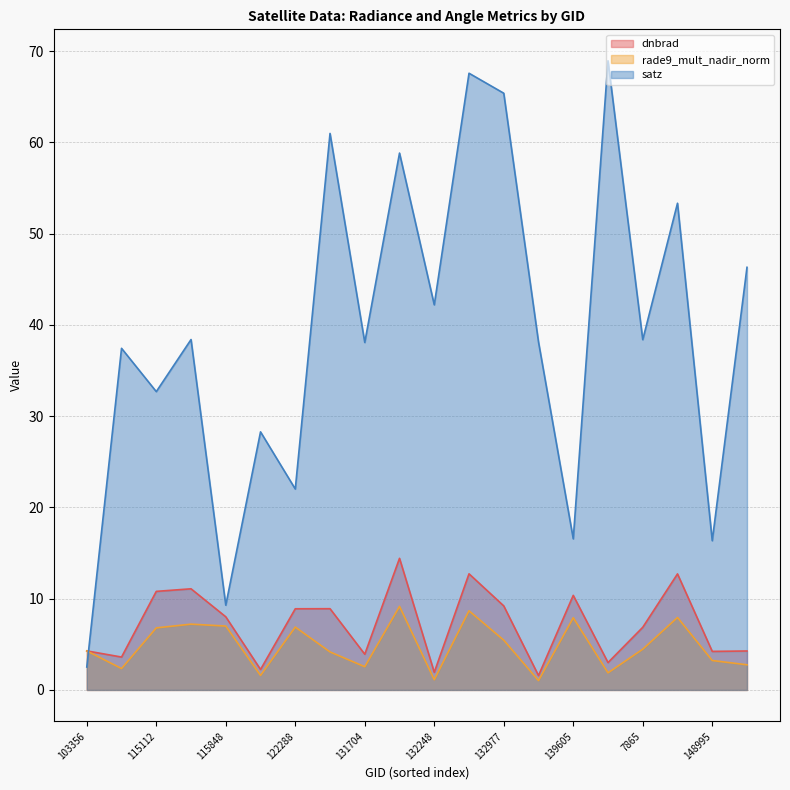

True or false: rade9_mult_nadir_norm and dnbrad intersect in this chart.

False